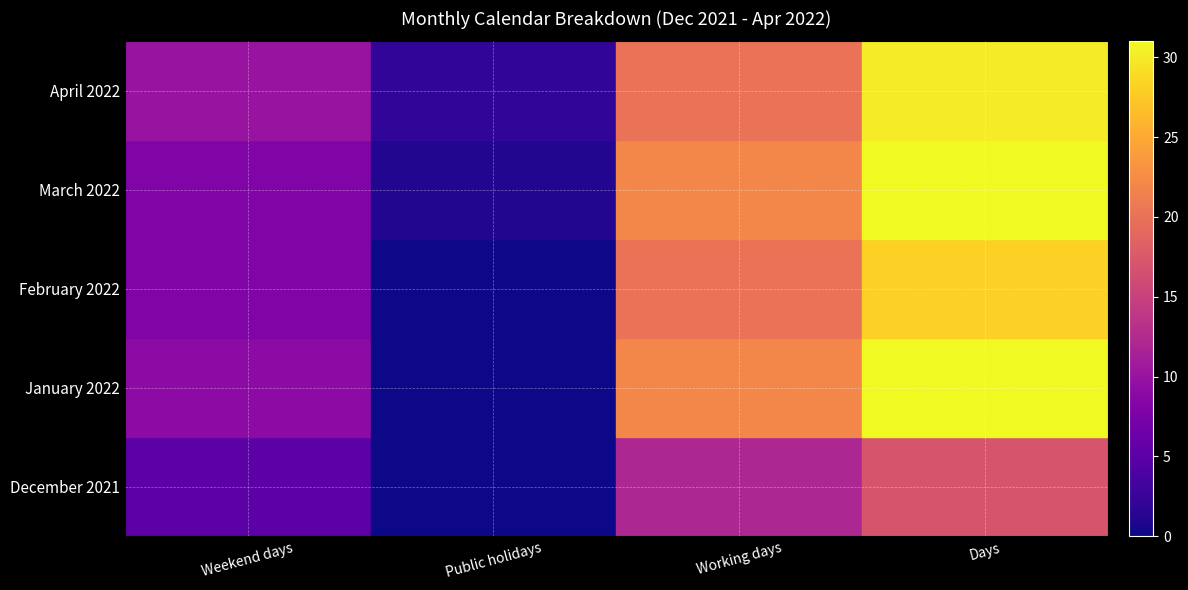

Read the February 2022 value at Weekend days, to the nearest 5.

10